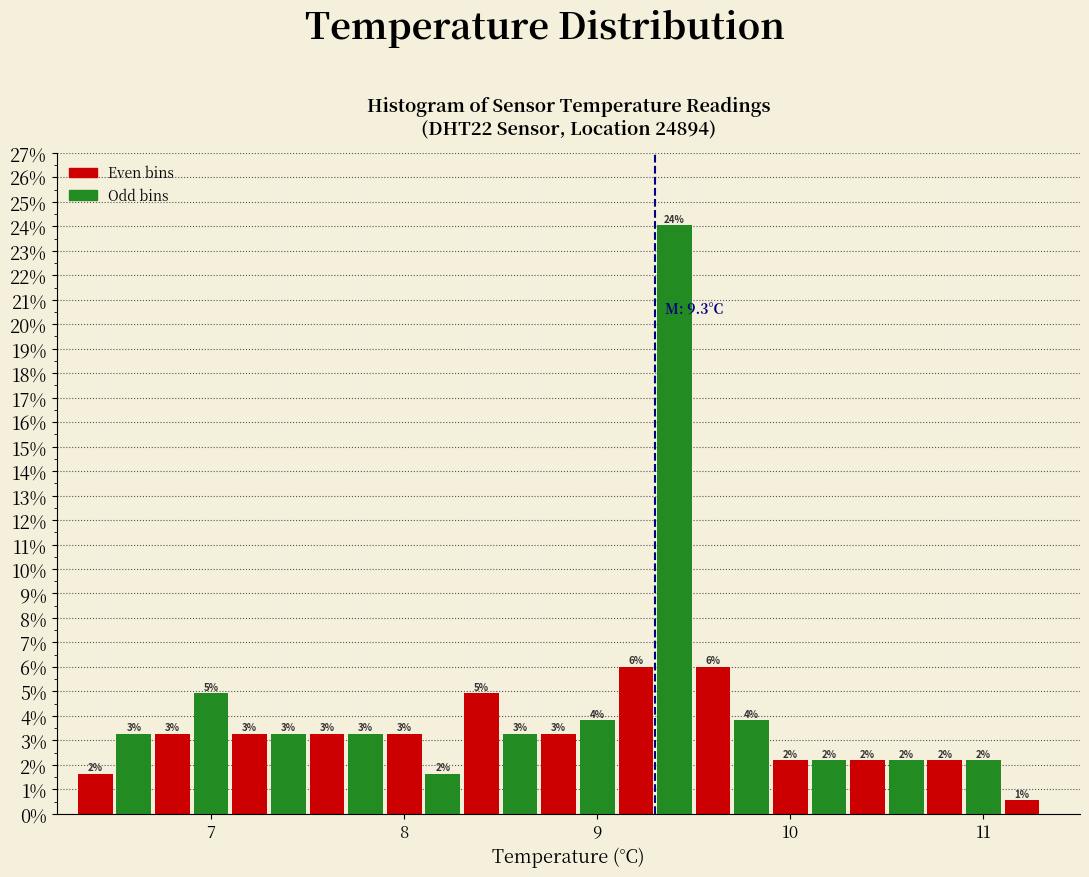

Around what value on the x-axis is the tallest bar? Give the approximate position of its centre, as read against the axis.

9.4